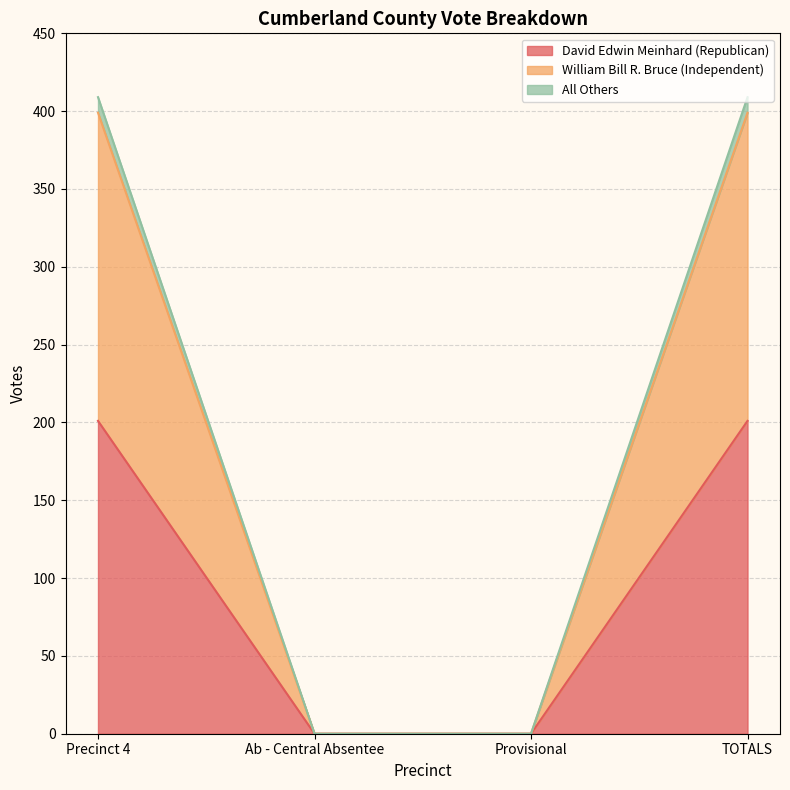

Reading left to right, what are all the values shown in this chart?

David Edwin Meinhard (Republican): 201	0	0	201
William Bill R. Bruce (Independent): 399	0	0	399
All Others: 409	0	0	409